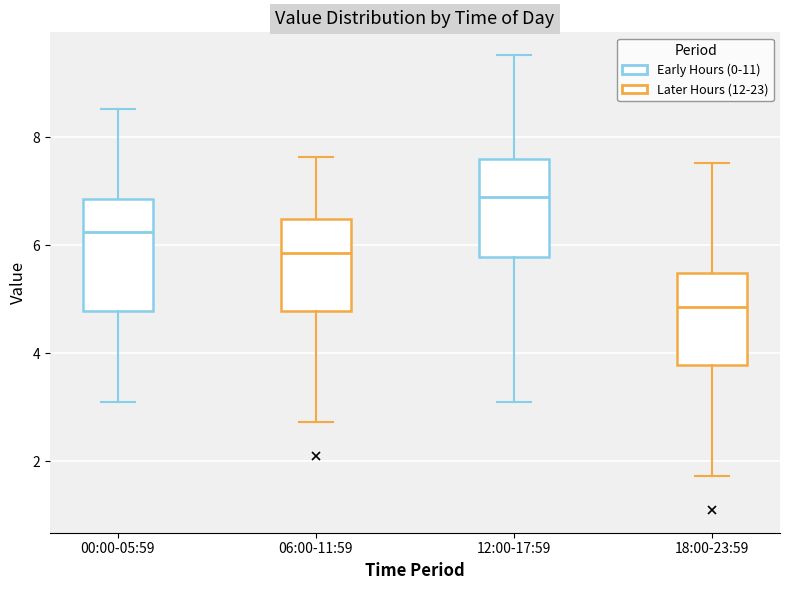

Where does the median line of the box for 18:00-23:59 sit on the y-axis? The values are not printed on the chart, so give them approximately, as read against the axis.

4.8